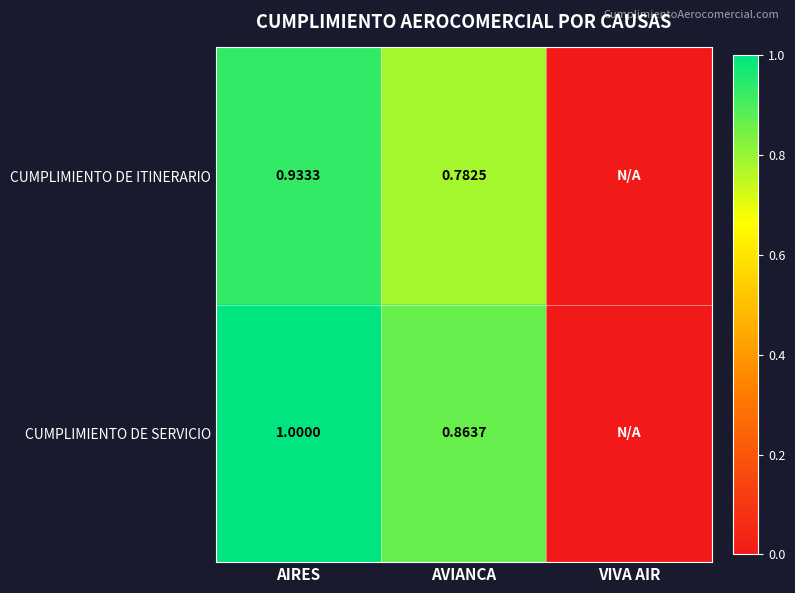

Is the value of CUMPLIMIENTO DE SERVICIO at AVIANCA greater than the value of CUMPLIMIENTO DE ITINERARIO at AVIANCA?

Yes